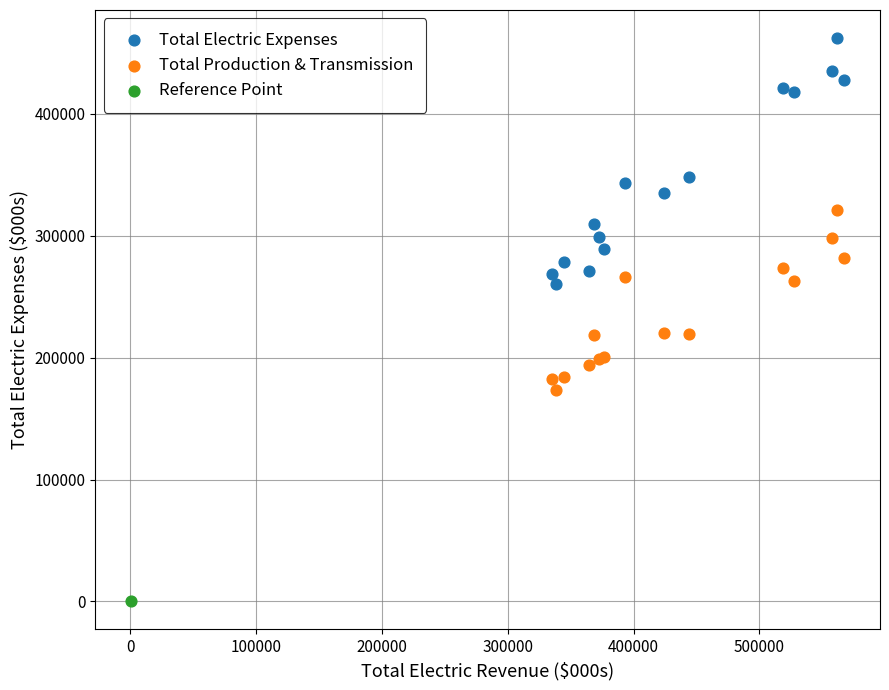

Which series contains the highest Y value?

Total Electric Expenses